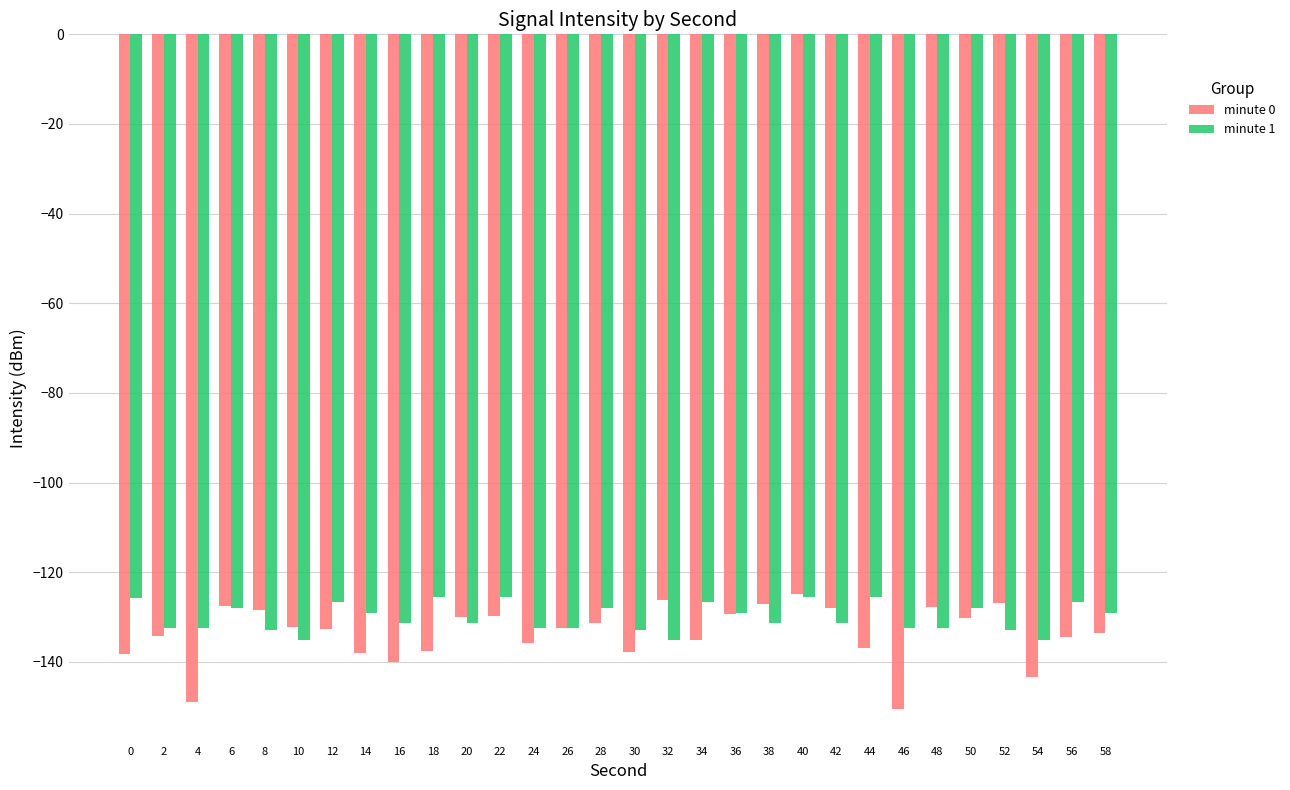

Is the value of minute 1 at 18 greater than the value of minute 0 at 28?

Yes